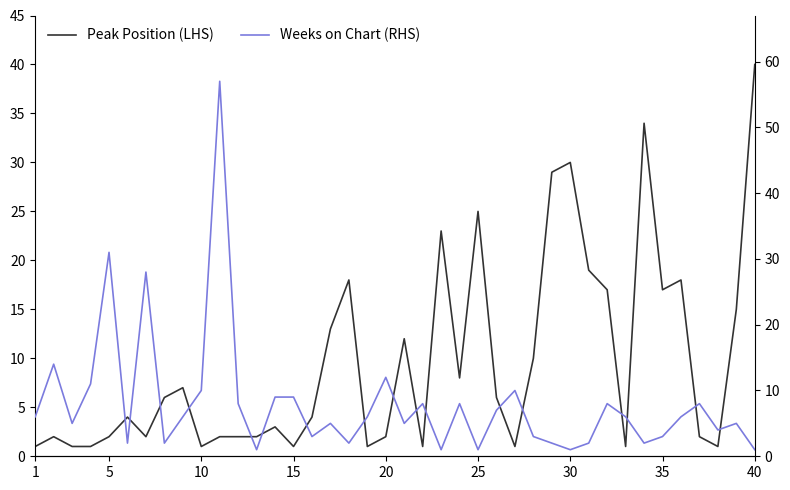

True or false: Weeks on Chart (RHS) and Peak Position (LHS) intersect in this chart.

True